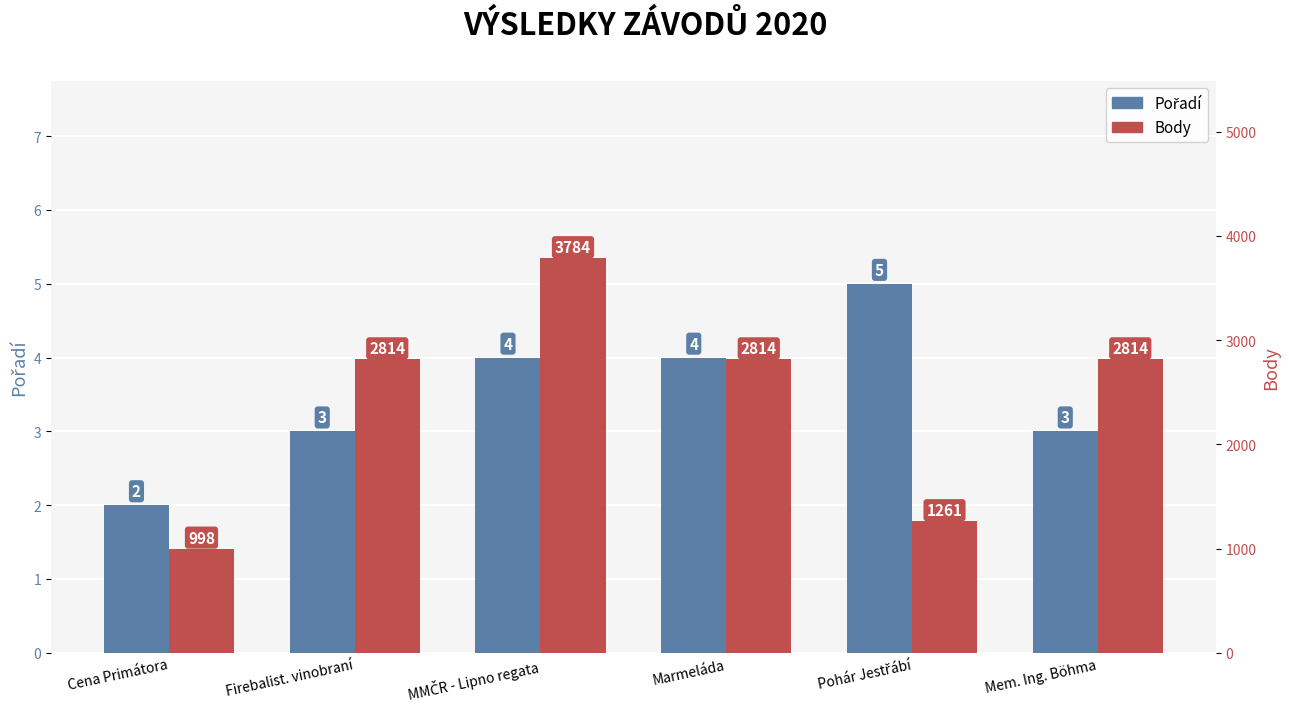

List the labels in order of Pořadí value, largest first.

Pohár Jestřábí, MMČR - Lipno regata, Marmeláda, Firebalist. vinobraní, Mem. Ing. Böhma, Cena Primátora